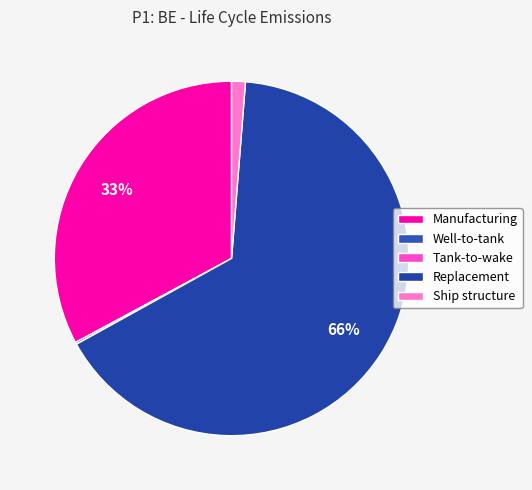

True or false: Replacement accounts for 51% of the total.

False